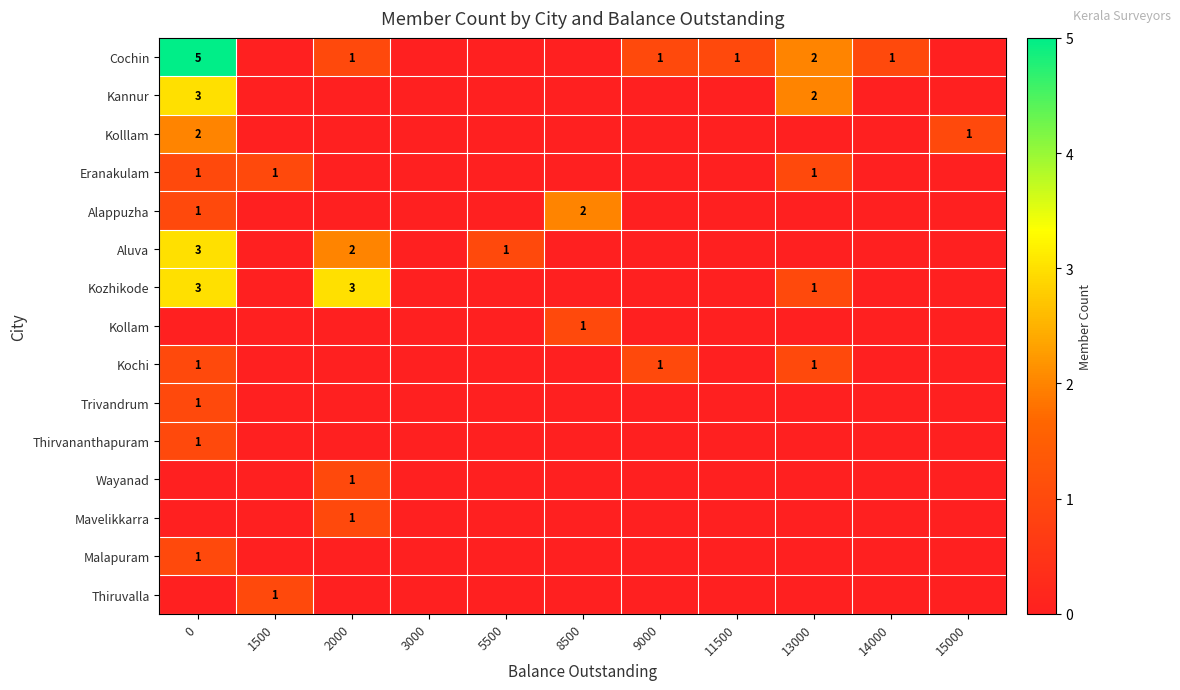

Count the row_0 values in the range 0 to 1.

9